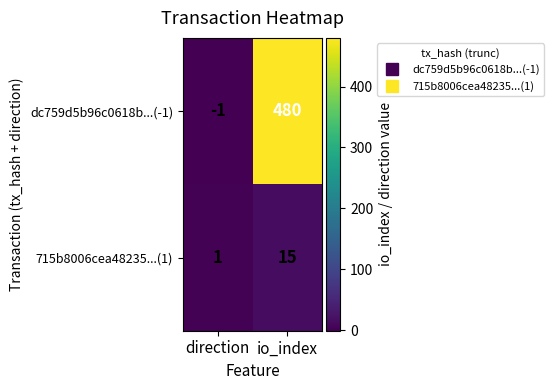

What is the total value across all series at io_index?

495